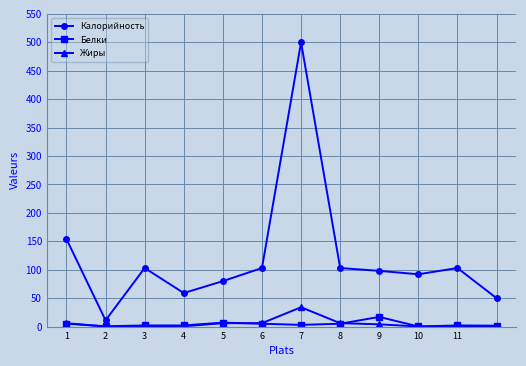

True or false: Жиры has more than 1 interior local peaks.

True